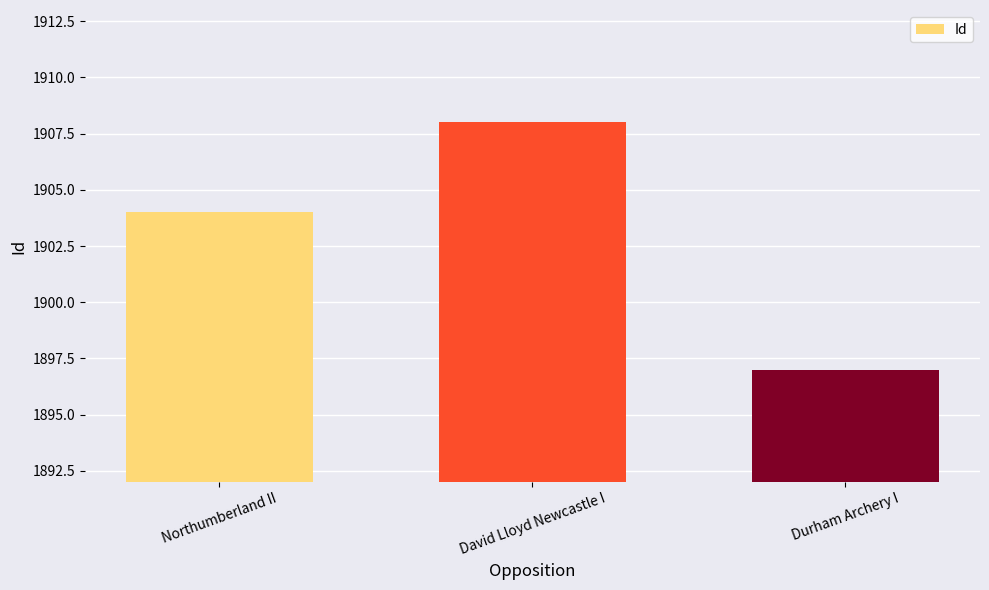

Approximately how many times larger is the value at David Lloyd Newcastle I compared to Northumberland II?

1.0